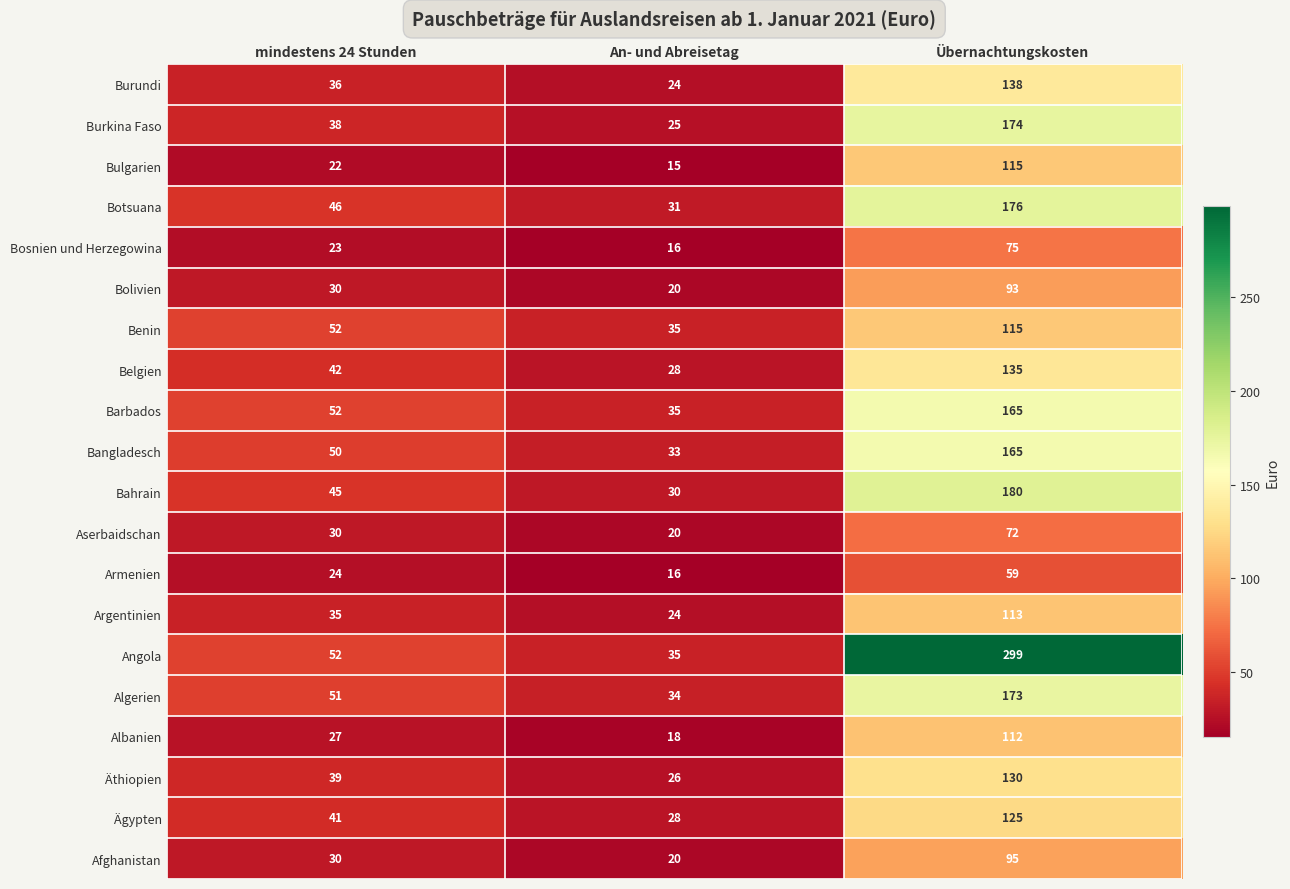

Which series has the largest total across all categories?

Angola